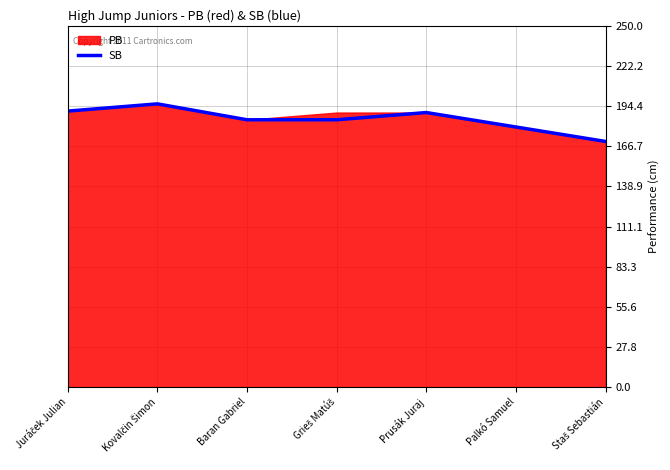

What is the label of the 6th point from the left?

Palkó Samuel